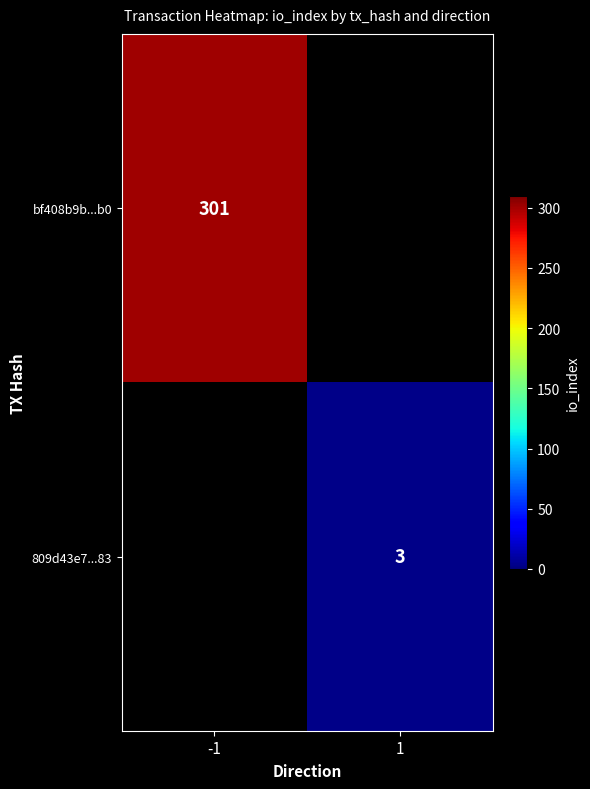

Is it true that 809d43e7...83 equals 3 at 1?

True